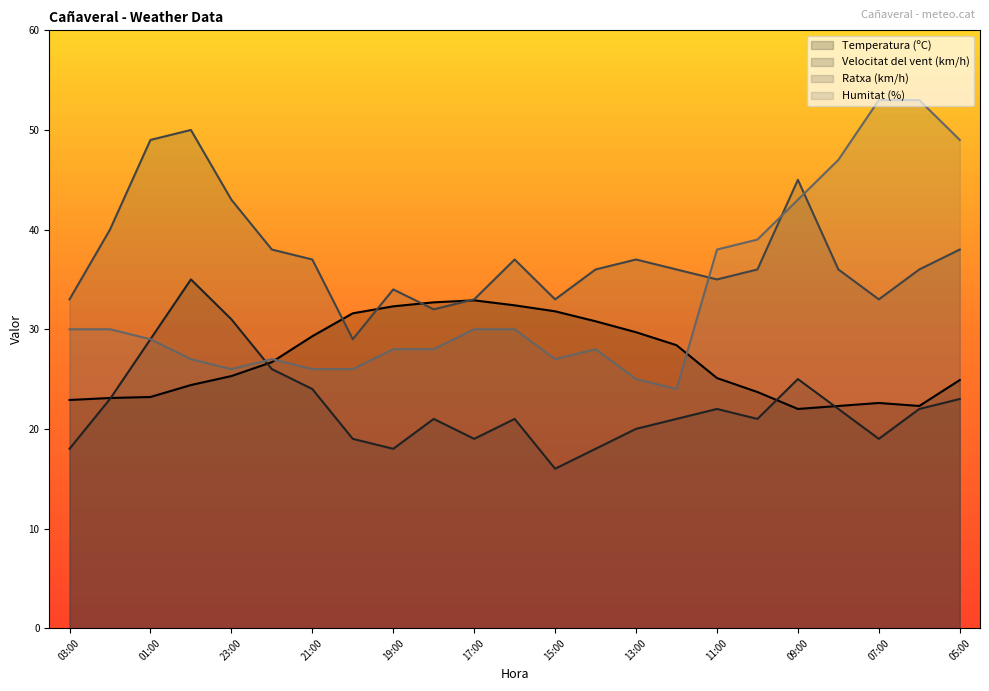

What is the sum of the Velocitat del vent (km/h) values at 05:00 and 08:00?

45.0